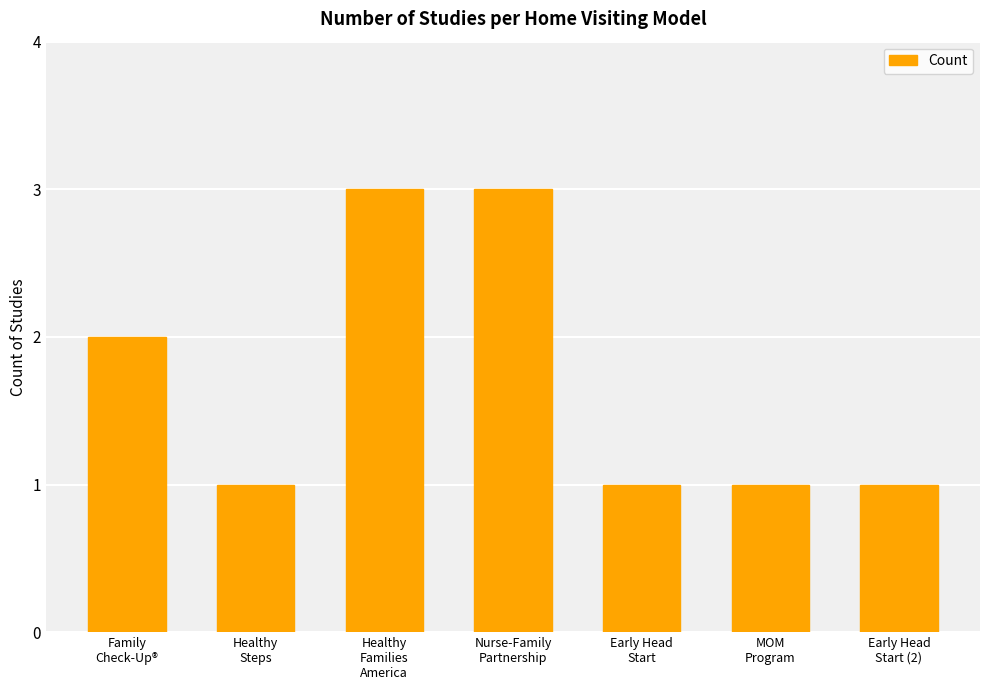

How many distinct data groups are displayed?

1